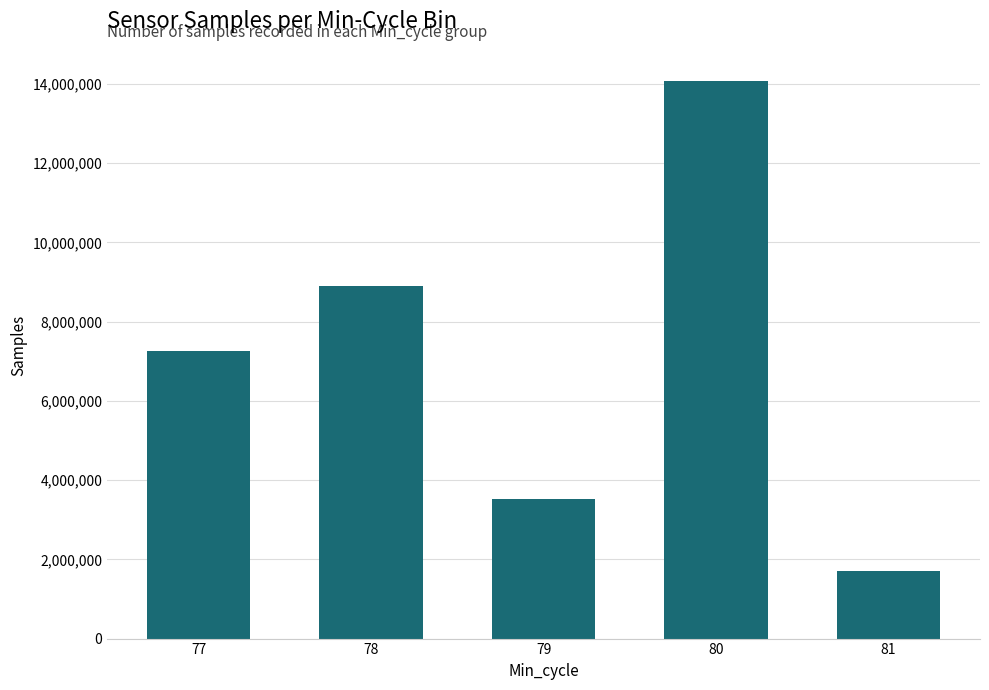

What is the ratio of the value at 79 to the value at 77?

0.5